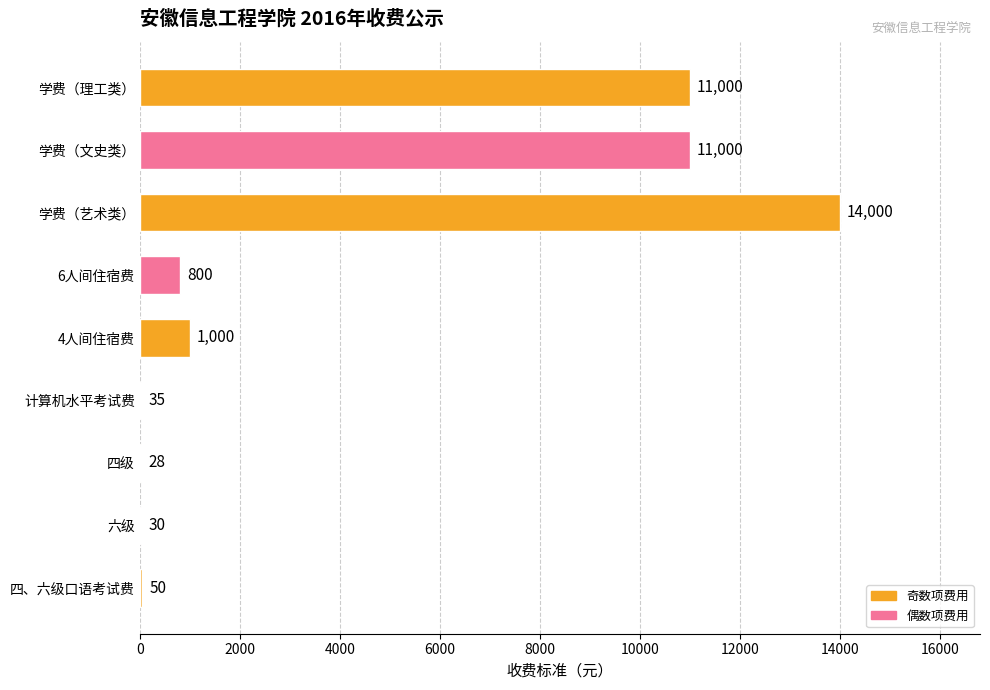

What is the sum of all values?

37943